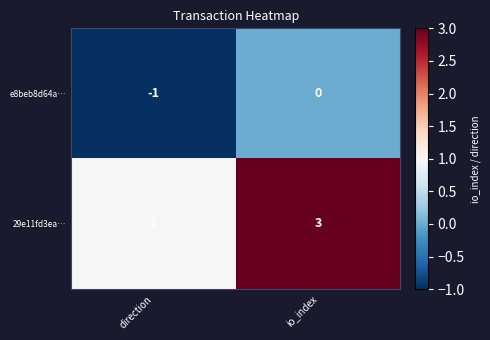

What is the greatest value displayed?

3